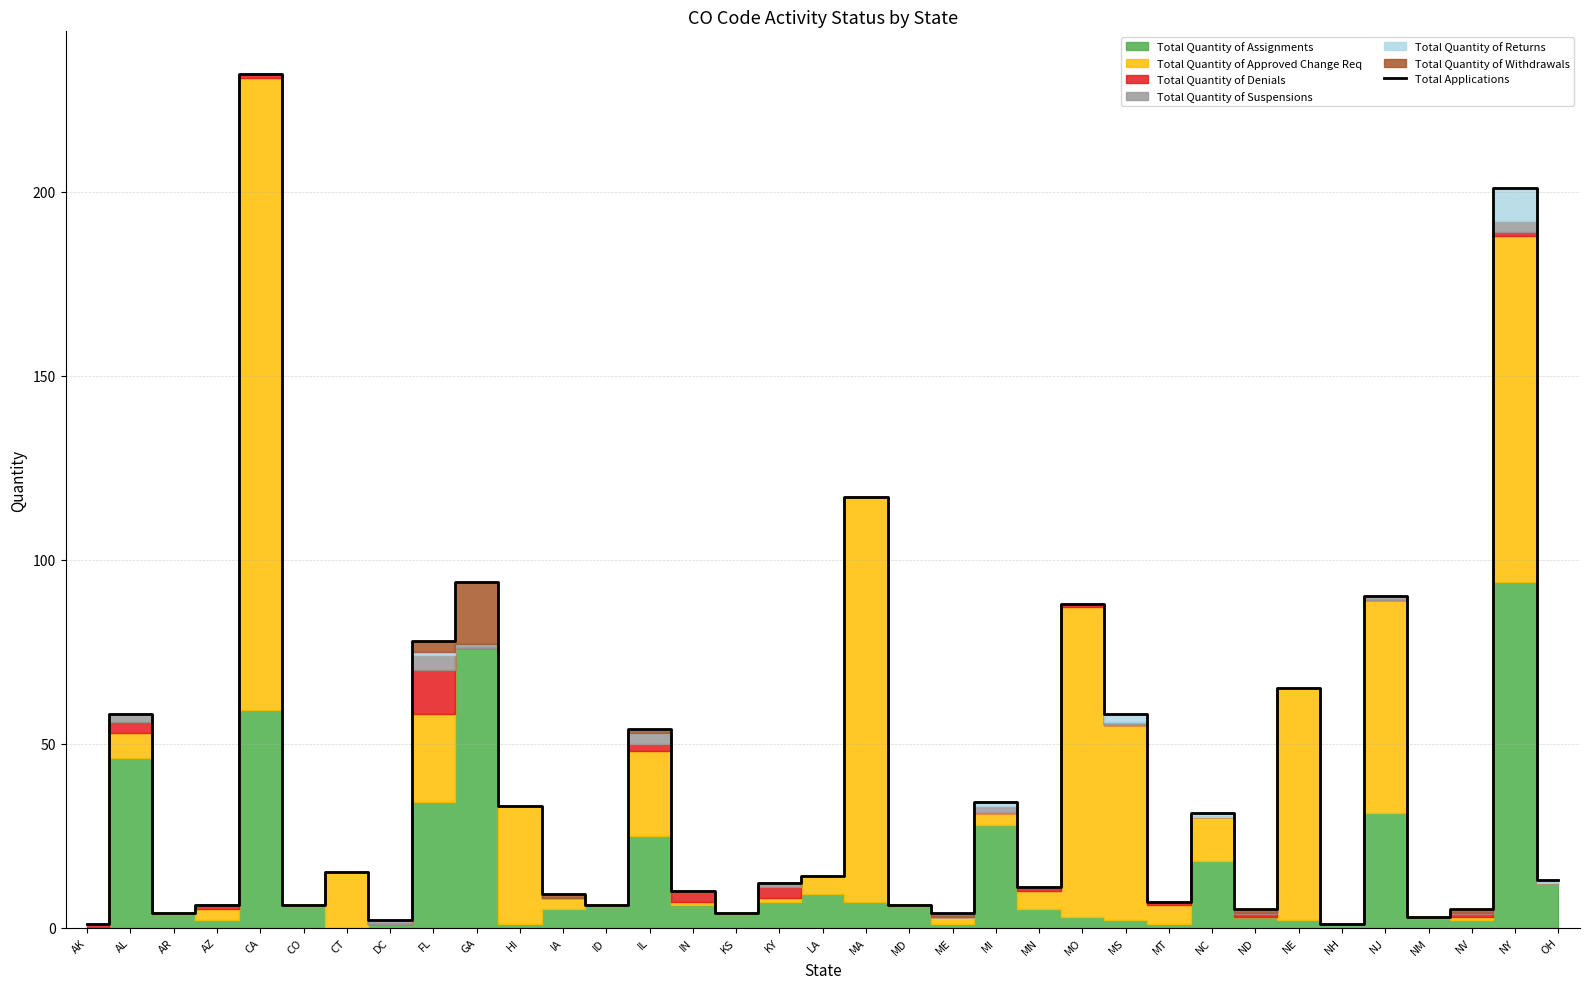

Count the number of values greater than 12.

17